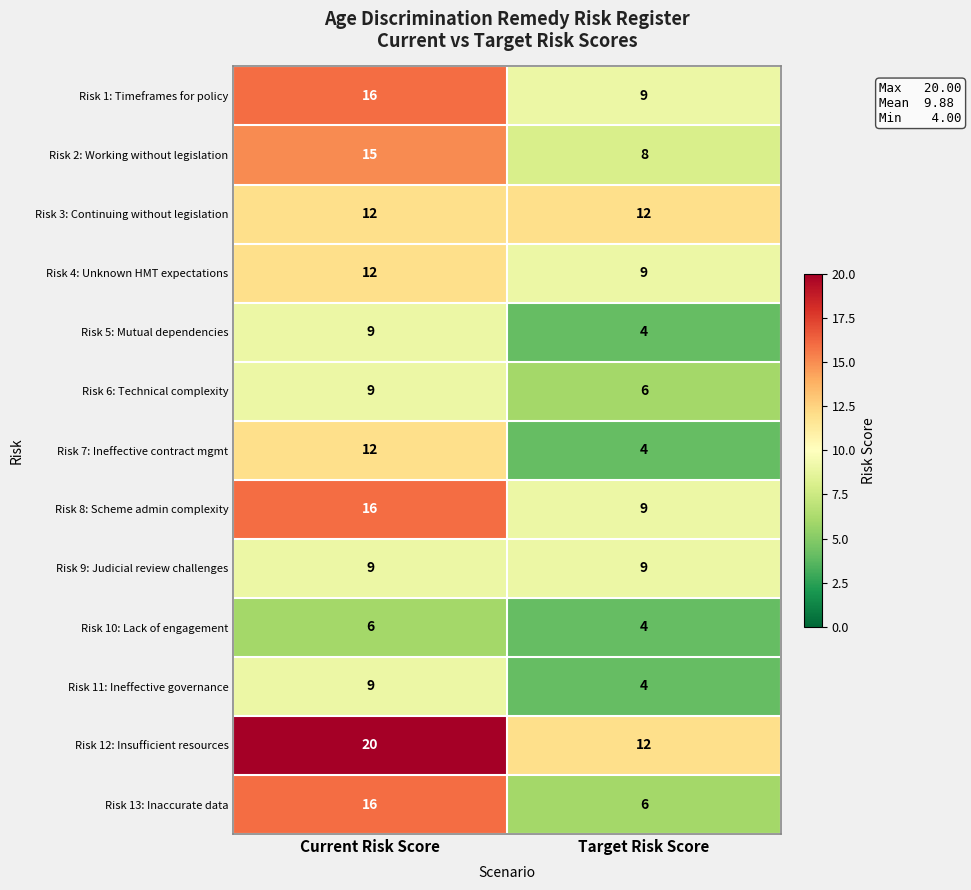

Between Current Risk Score and Target Risk Score, which series saw the biggest shift?

Risk 13: Inaccurate data